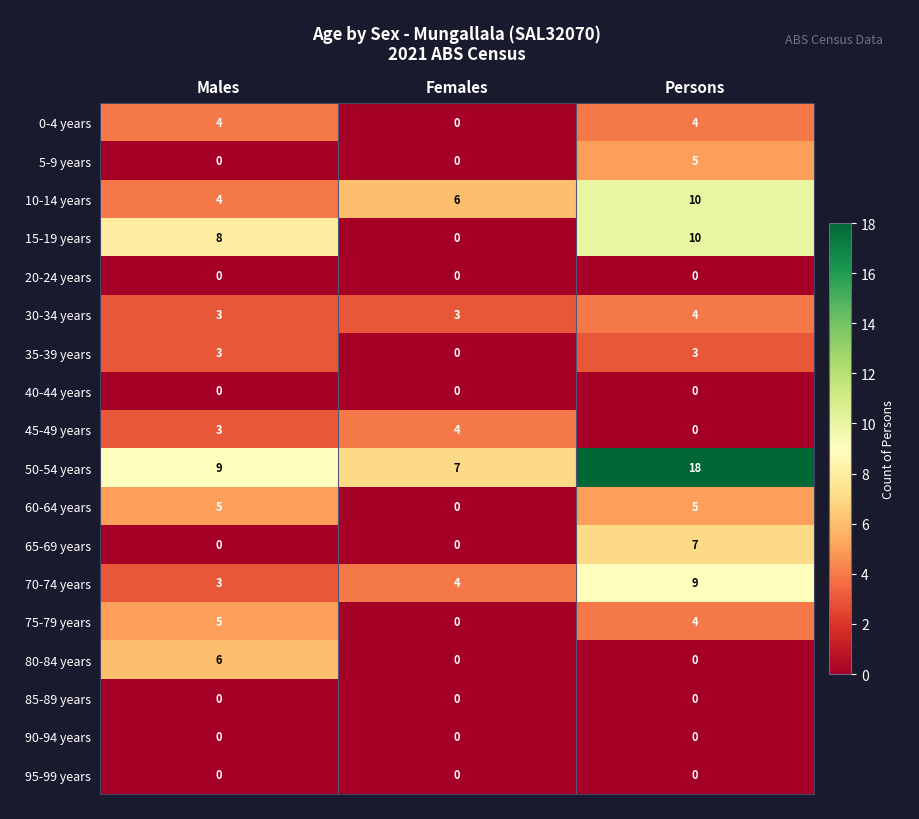

List the labels in order of 45-49 years value, smallest first.

Persons, Males, Females